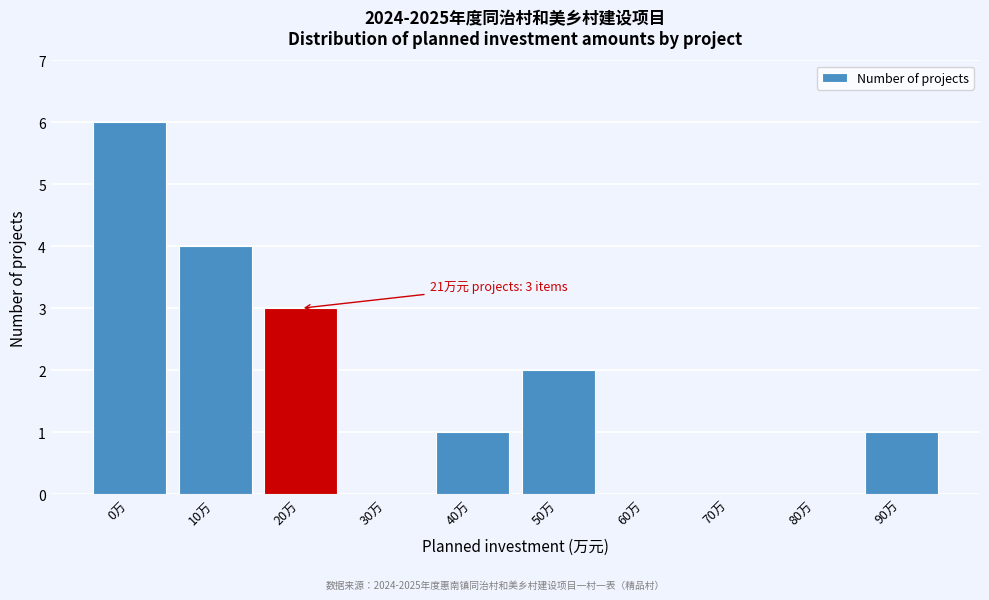

What is the ratio of the value at 90万 to the value at 50万?

0.5